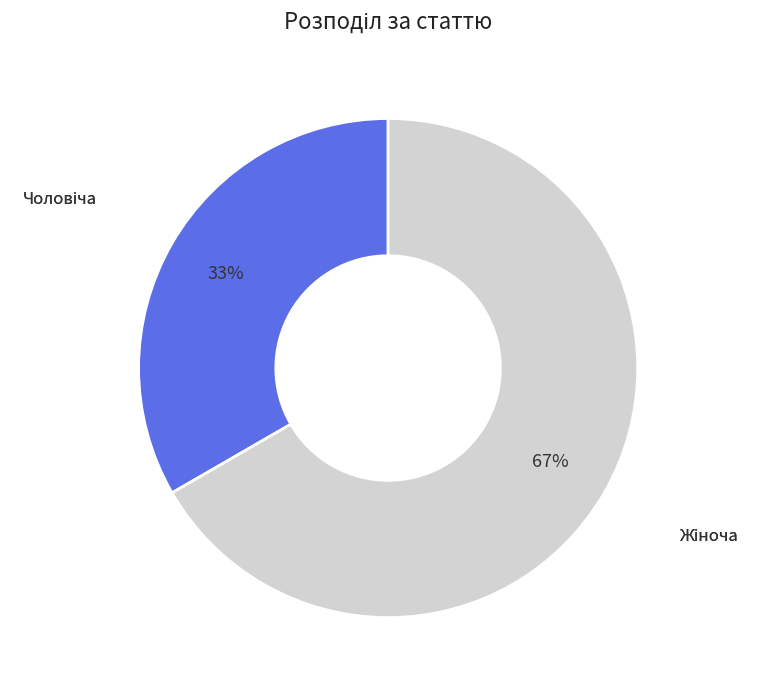

To the nearest percent, what is the average slice percentage?

50%